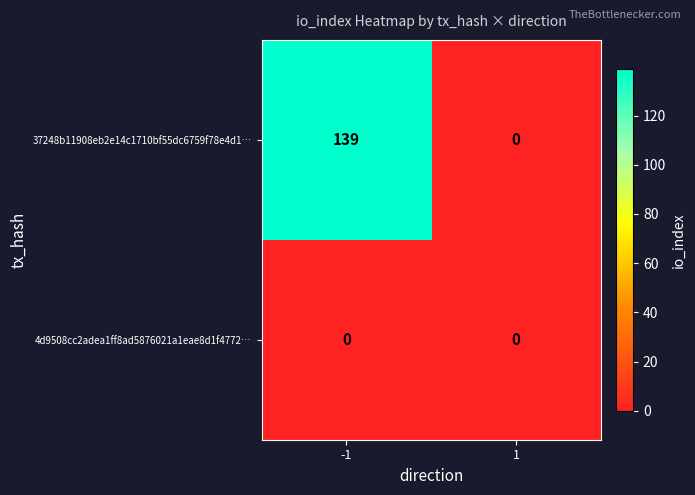

True or false: 37248b11908eb2e14c1710bf55dc6759f78e4d1… has a value of -57 at 1.

False